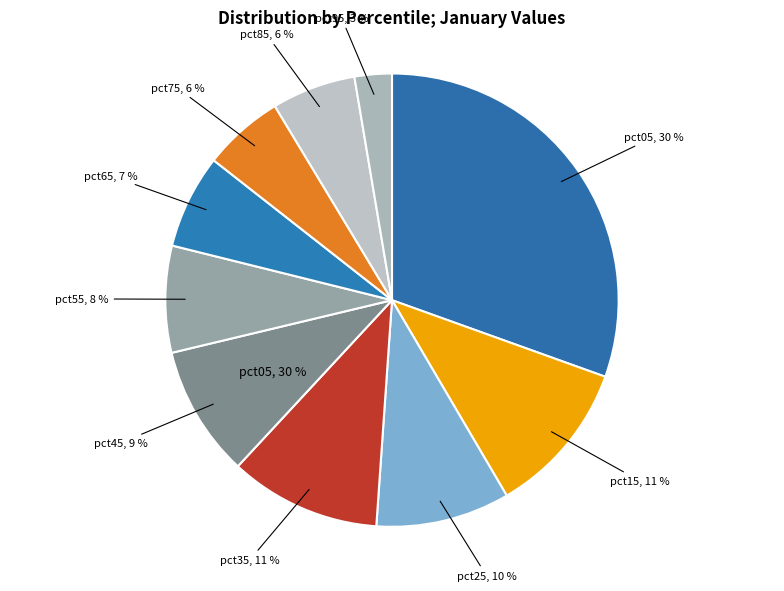

What is the largest slice in the pie chart?

pct05